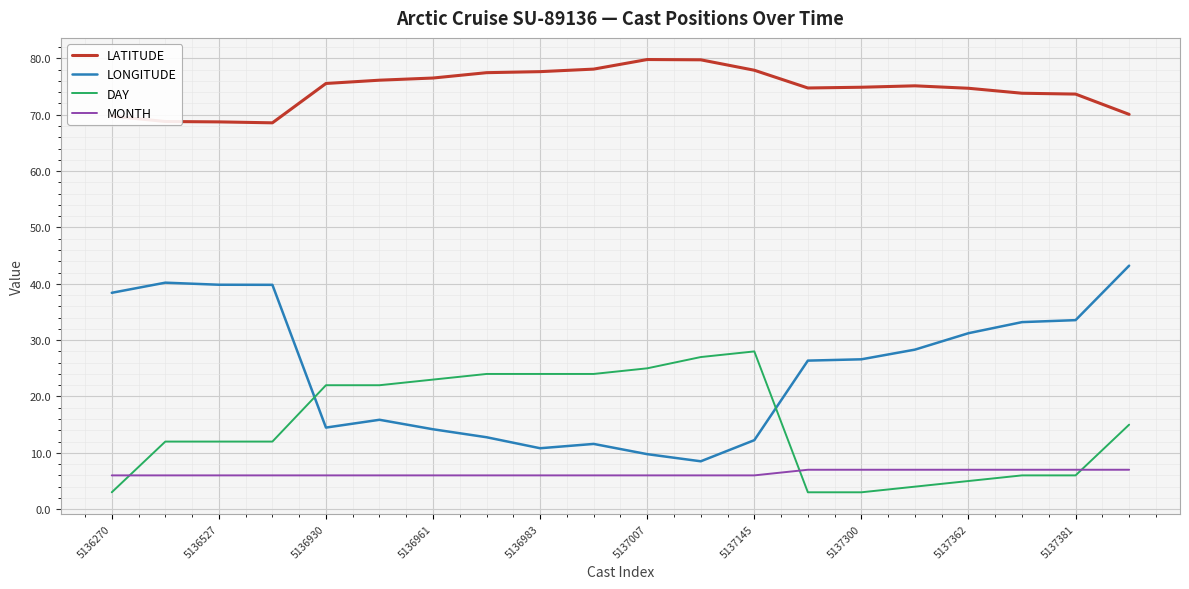

True or false: LATITUDE and DAY intersect in this chart.

False